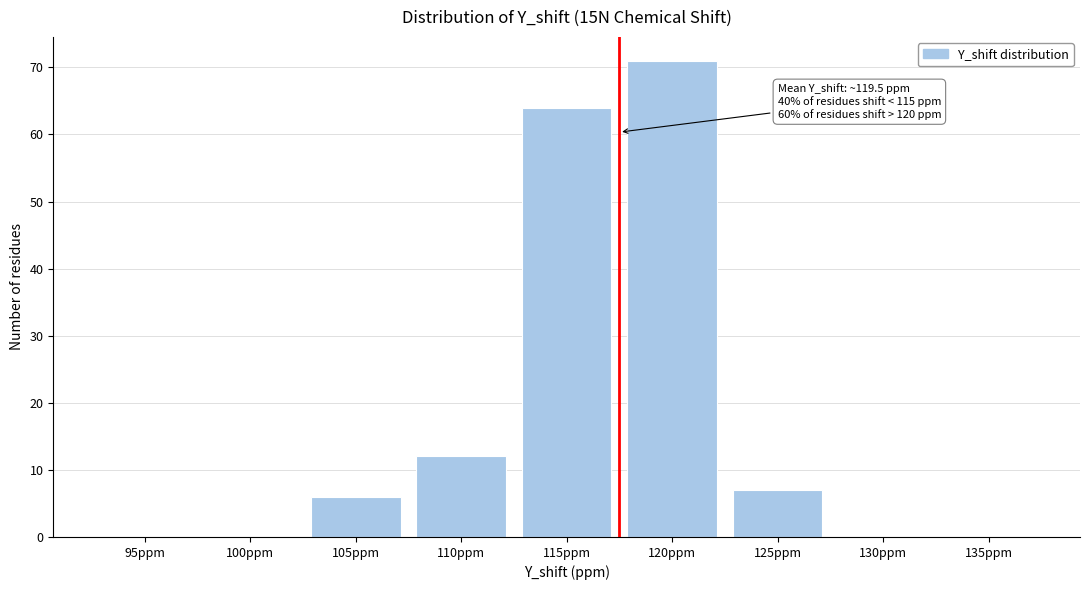

Reading left to right, extract all data points from this chart.

95ppm=0	100ppm=0	105ppm=6	110ppm=12	115ppm=64	120ppm=71	125ppm=7	130ppm=0	135ppm=0